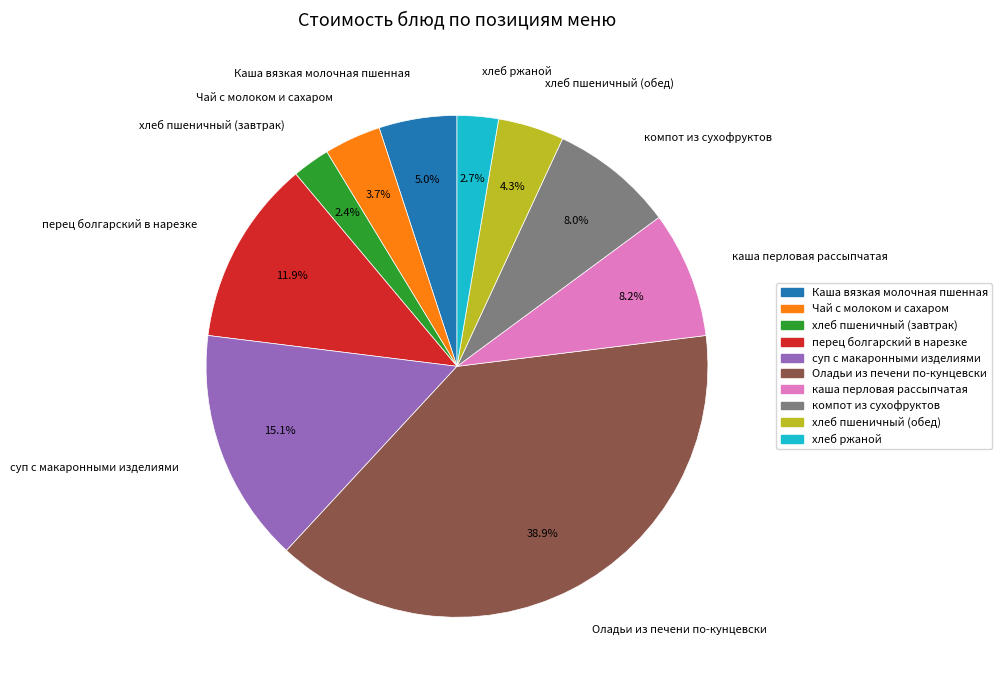

What is the total percentage of хлеб пшеничный (обед) and хлеб пшеничный (завтрак)?

6.7%